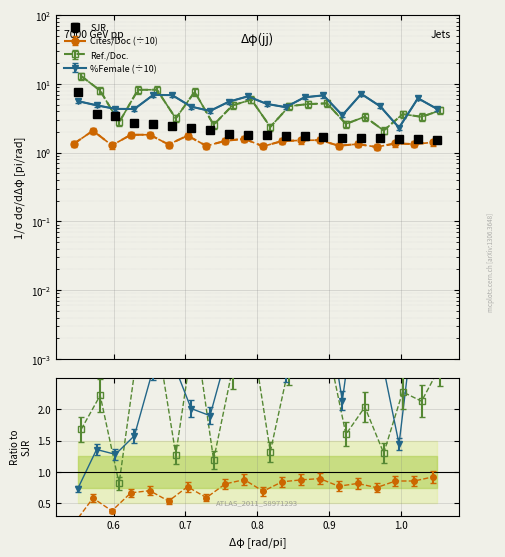

What is the minimum value shown in the chart?

1.2